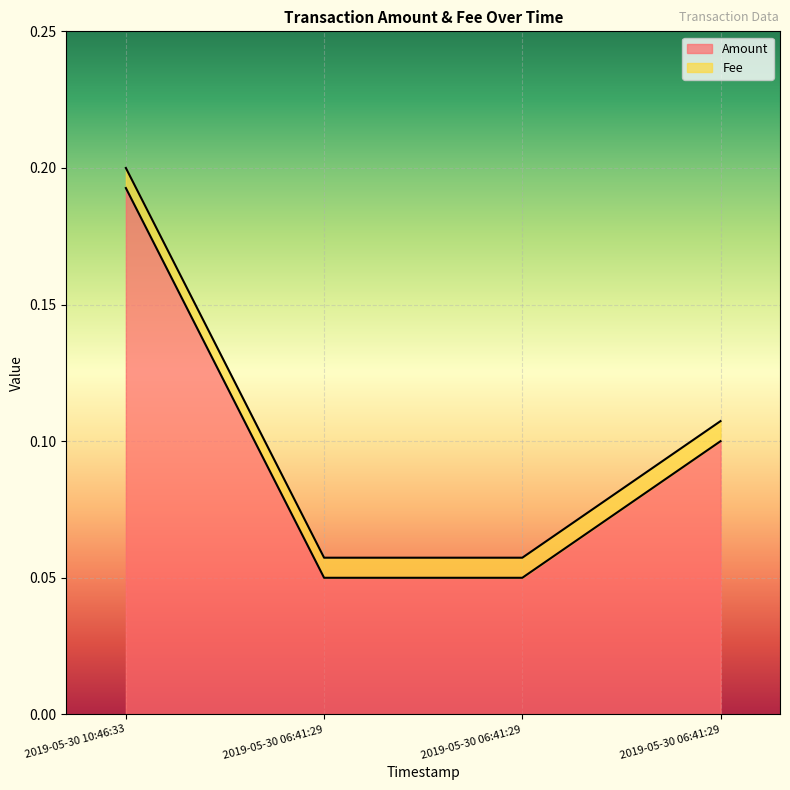

What is the greatest value displayed?

0.2